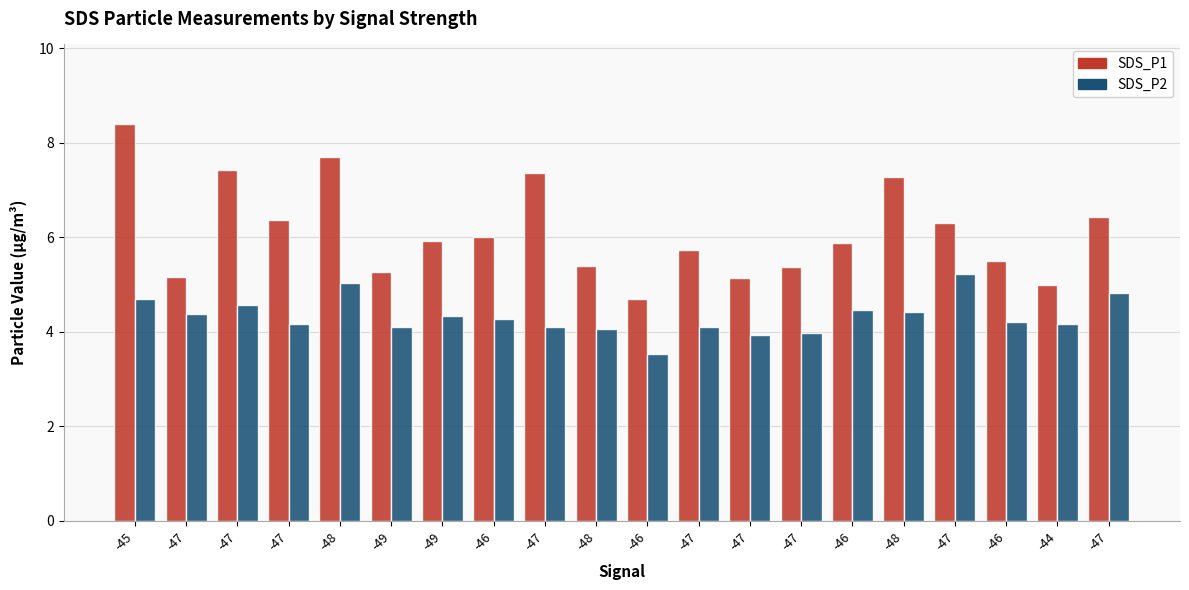

How many bars are there in each group?

2